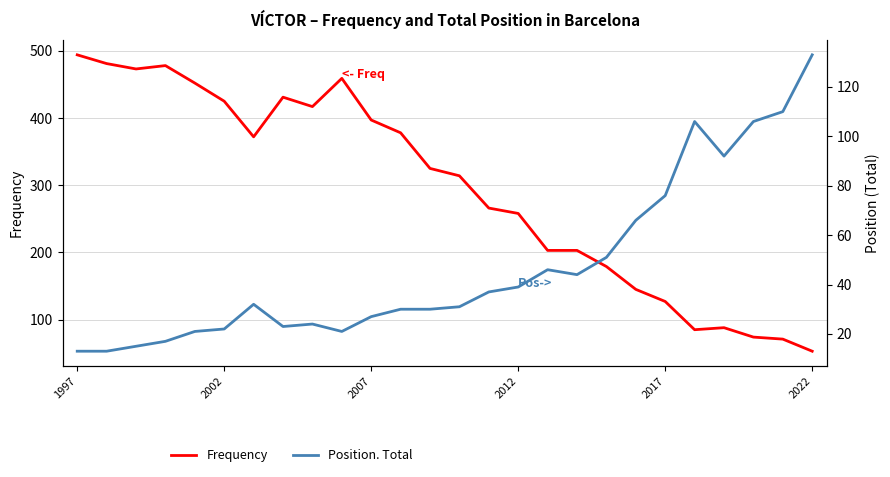

List the series in order of their overall mean, lowest first.

Position. Total, Frequency